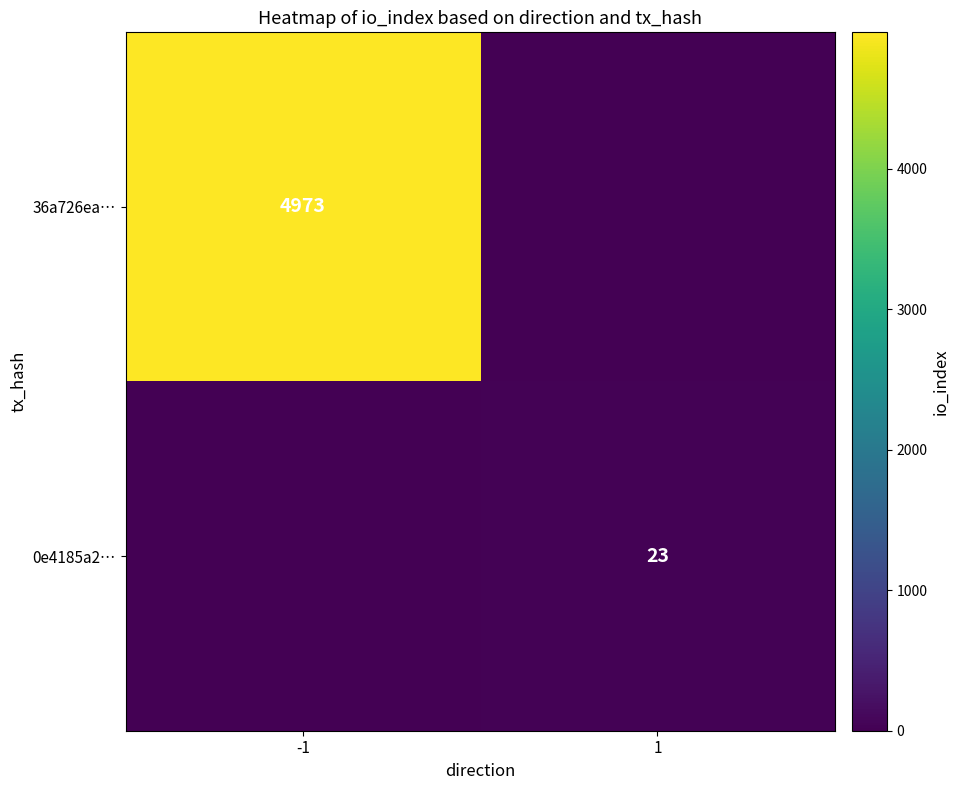

At which category is the sum across all series the highest?

-1